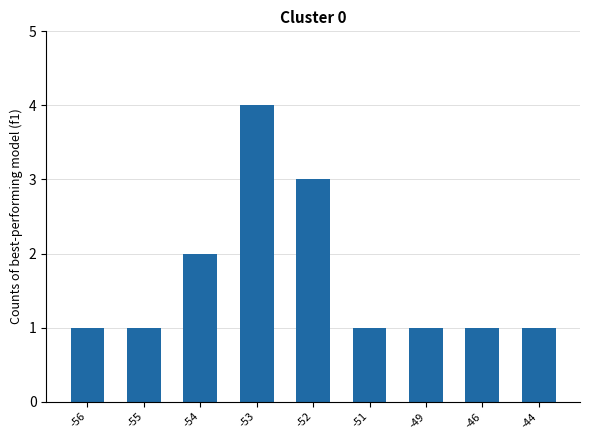

The value at -55 is 1. True or false?

True